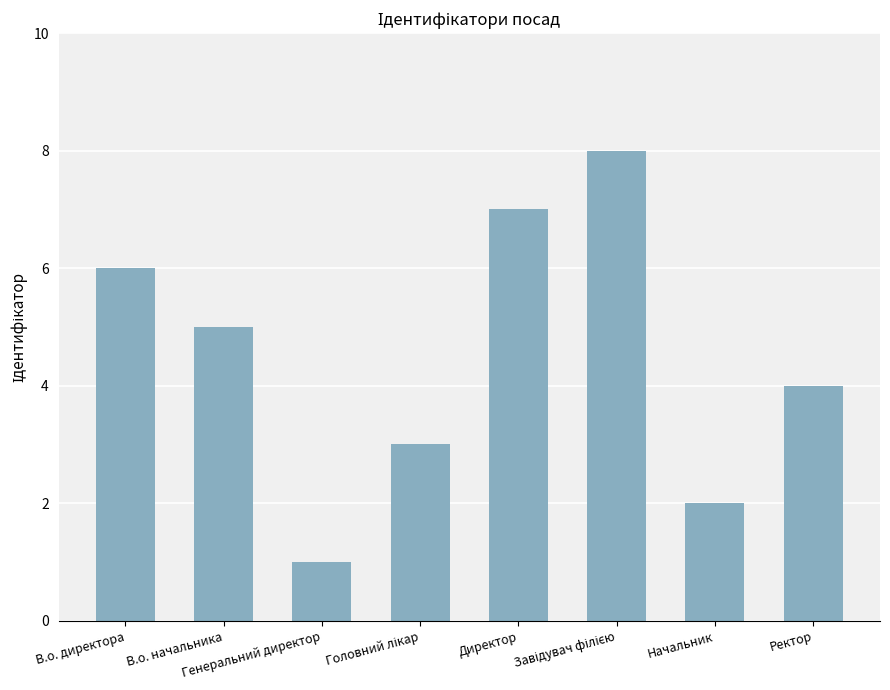

What is the difference between the second highest and minimum values?

6